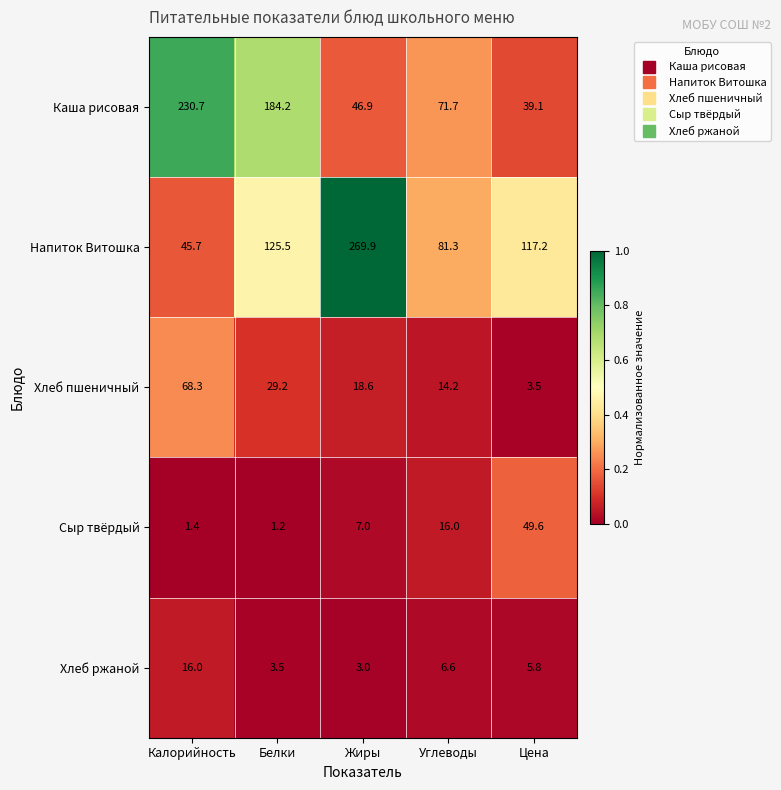

True or false: Хлеб ржаной has a value of 1.2 at Белки.

False